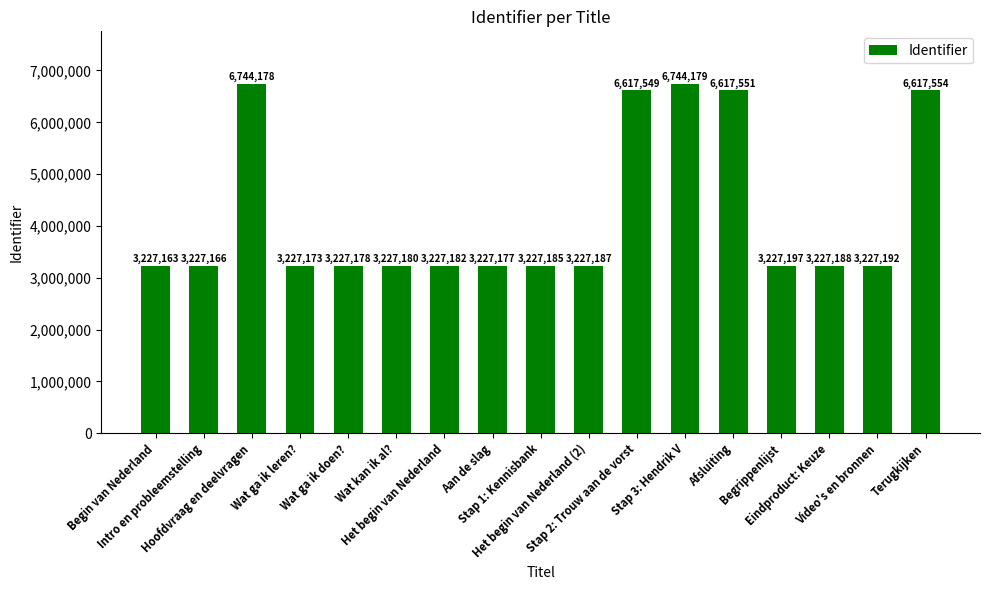

How many categories are shown in the chart?

17